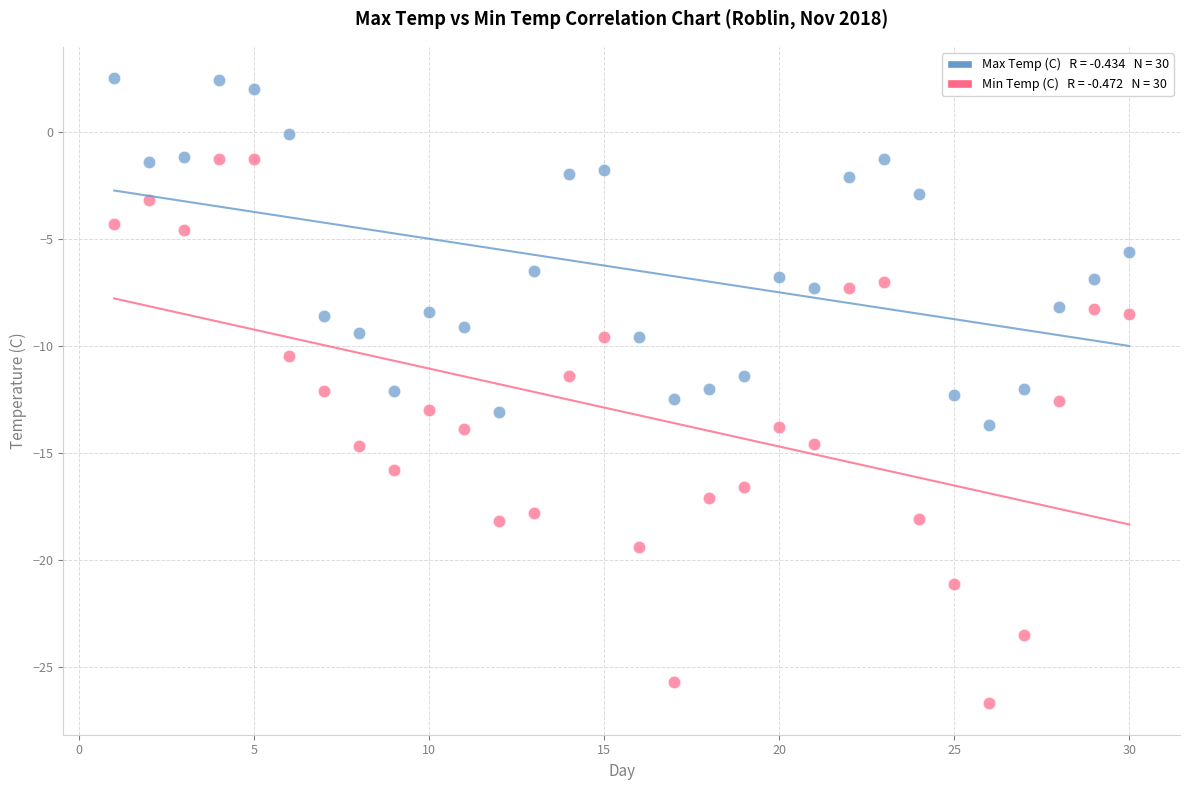

Across all data points, what is the range of Y values (max minus min)?

29.2